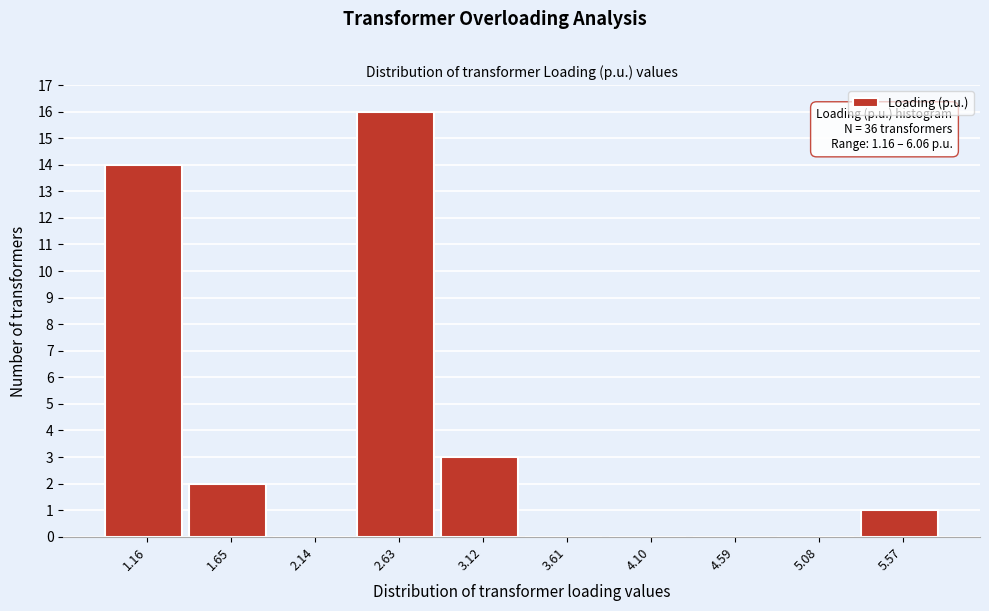

Reading right to left, what are all the values shown in this chart?

5.57=1	5.08=0	4.59=0	4.10=0	3.61=0	3.12=3	2.63=16	2.14=0	1.65=2	1.16=14